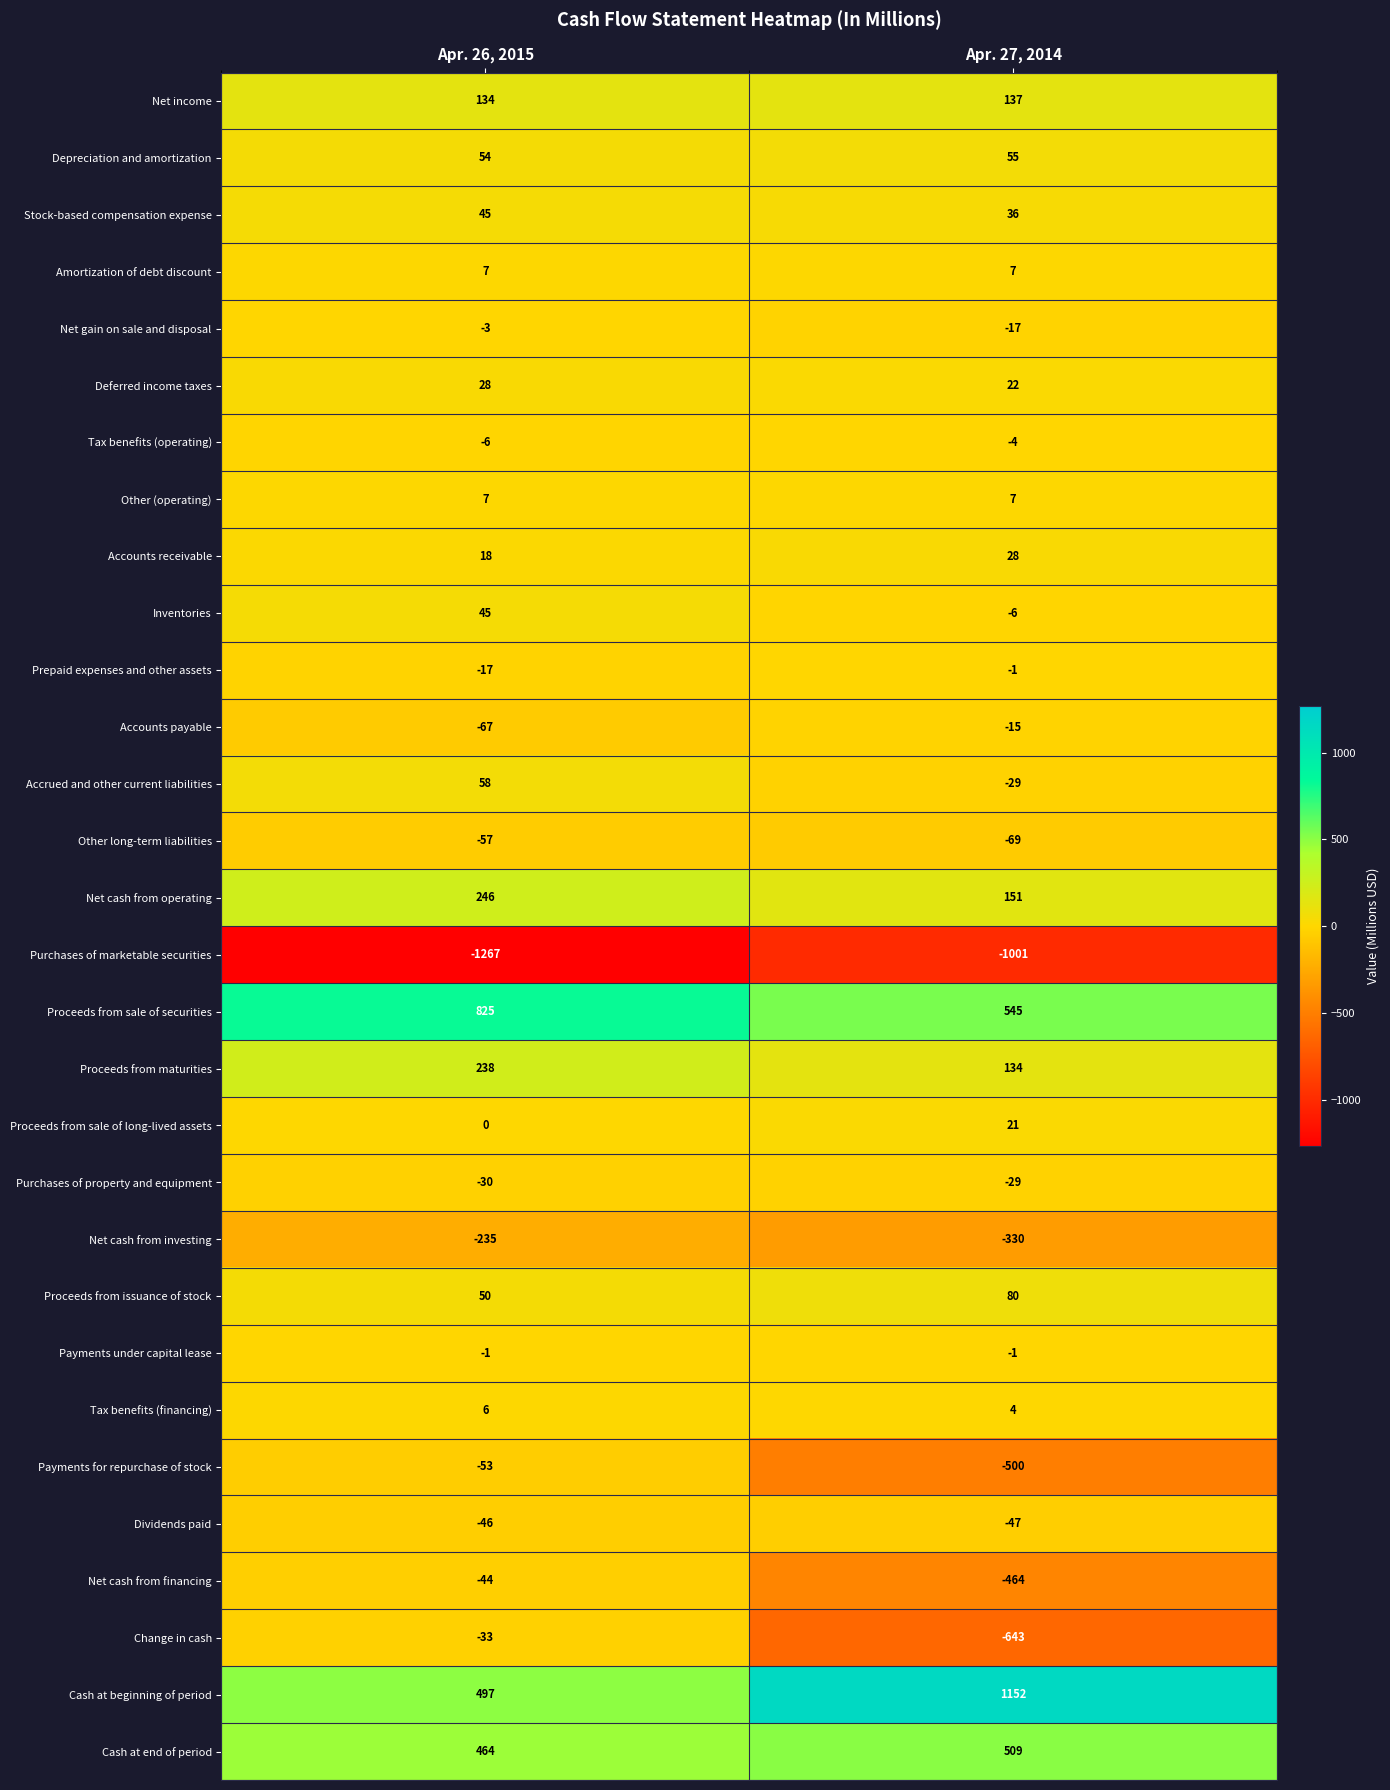

What is the difference between the Accounts payable values at Apr. 27, 2014 and Apr. 26, 2015?

52